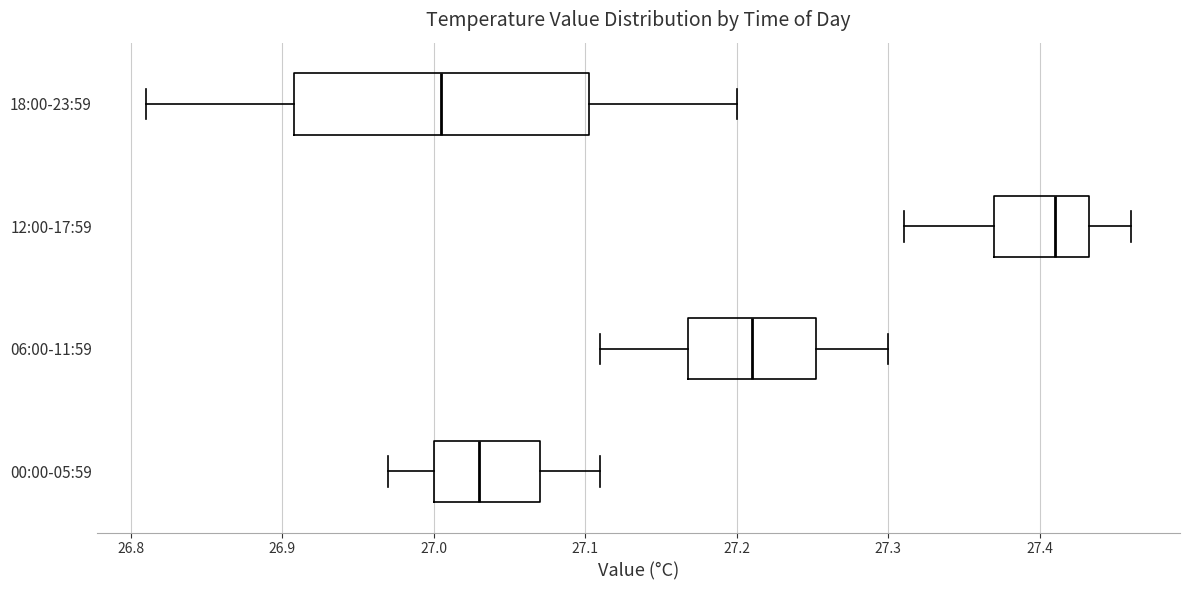

Reading bottom to top, transcribe this box plot: for each box, give where its median line is, the range the box spans, and where its two whiskers end, as read against the x-axis. The values are not printed on the chart, so give them approximately, as read against the axis.

00:00-05:59: median 27.03, box 27.00 to 27.07, whiskers 26.97 to 27.11
06:00-11:59: median 27.21, box 27.17 to 27.25, whiskers 27.11 to 27.30
12:00-17:59: median 27.41, box 27.37 to 27.43, whiskers 27.31 to 27.46
18:00-23:59: median 27.01, box 26.91 to 27.10, whiskers 26.81 to 27.20